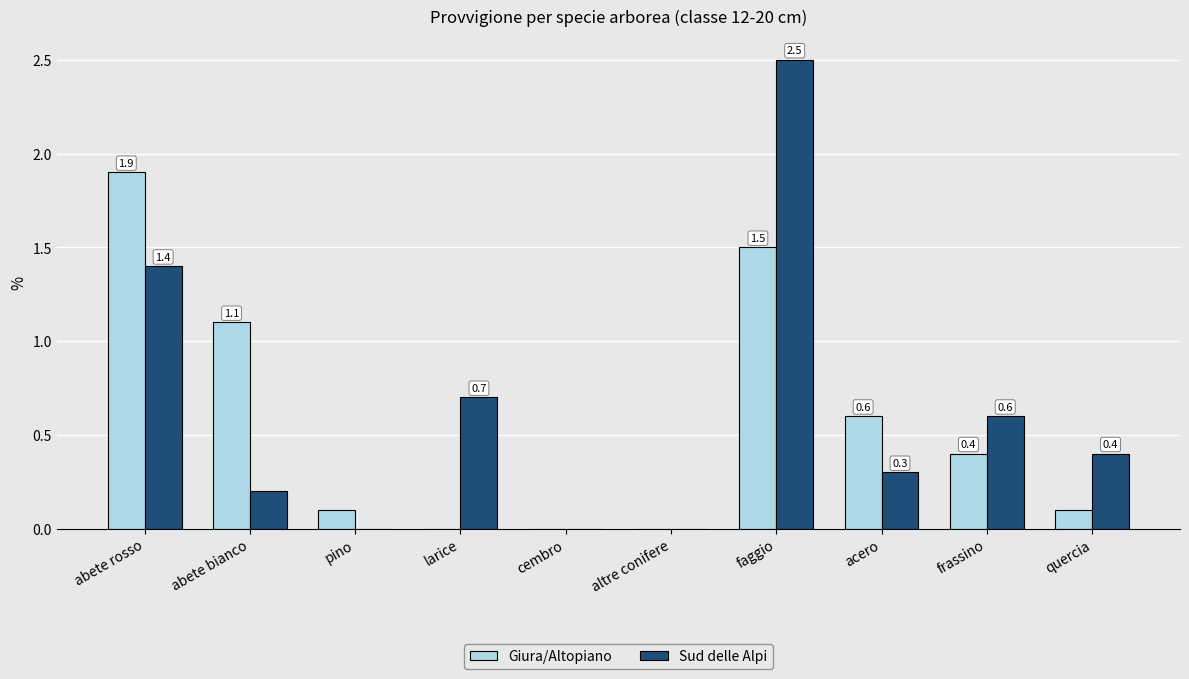

What is the average value of the Giura/Altopiano series?

0.6